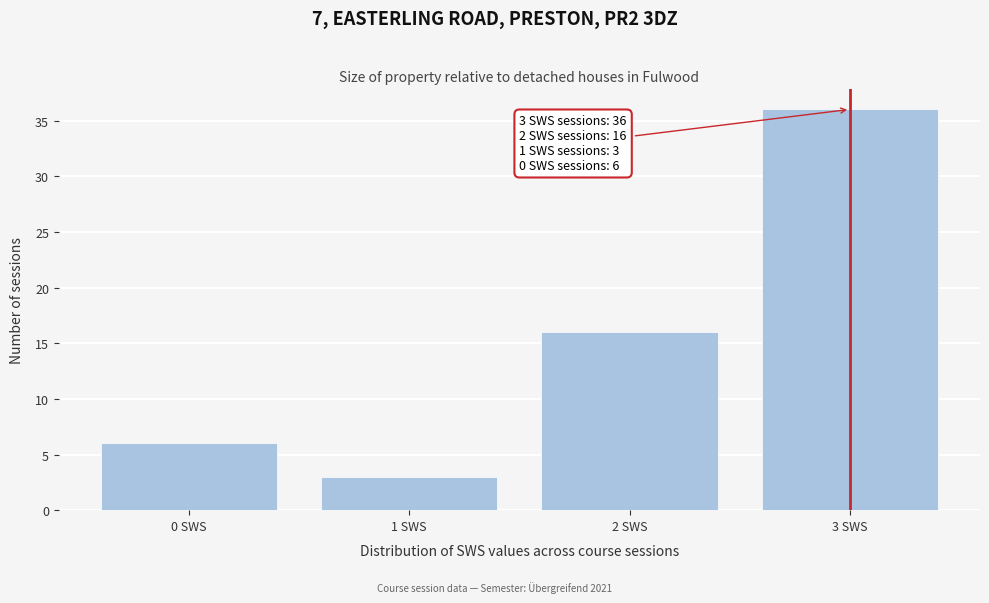

Reading right to left, list all the values displayed in this chart.

36	16	3	6